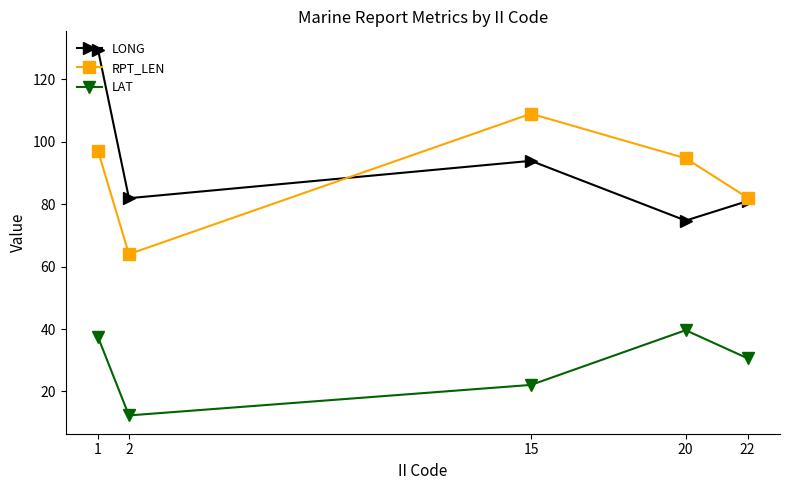

What is the total value across all series at 22?

193.7